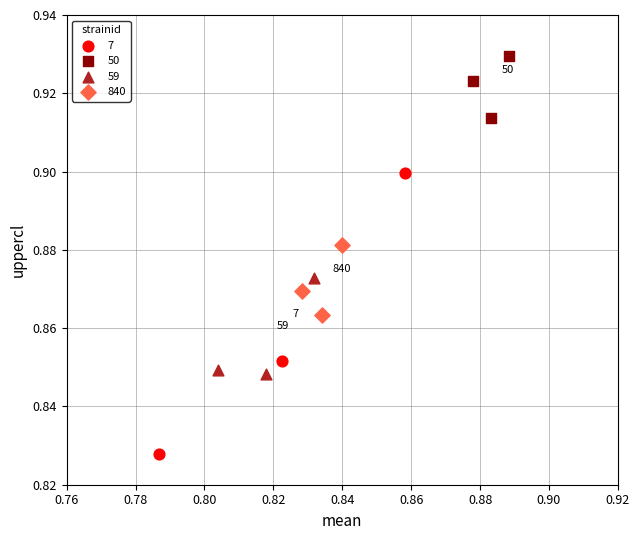

Which series contains the highest Y value?

50